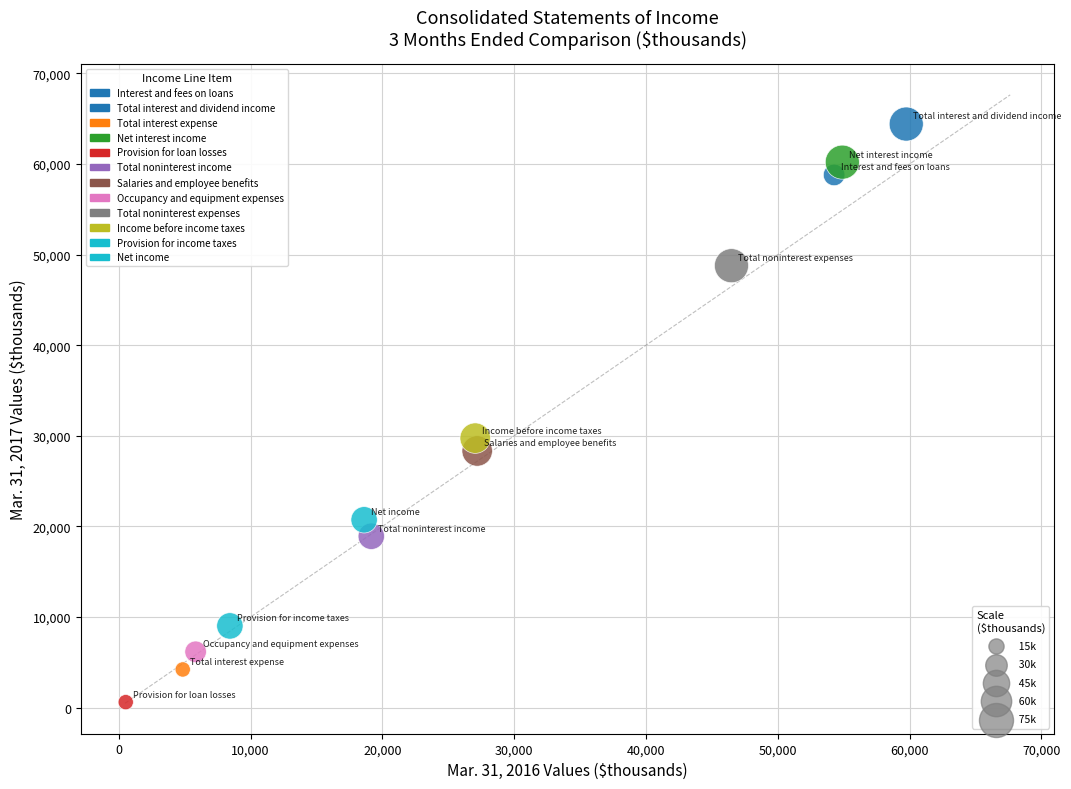

What is the range of Y values (max minus min)?

63807